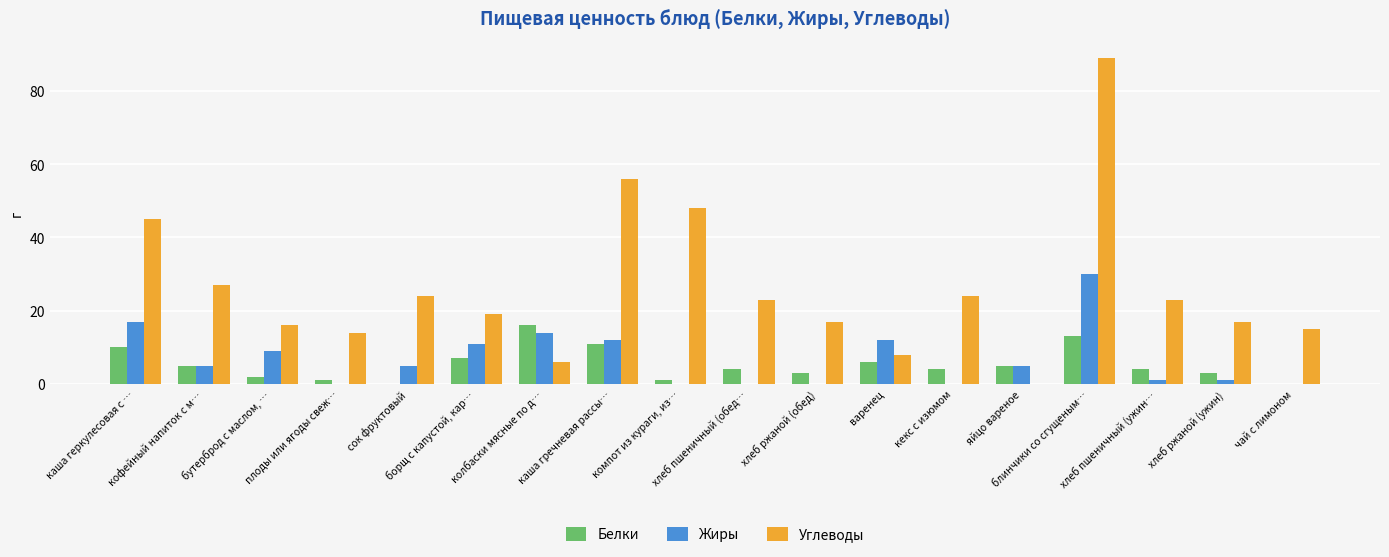

At which category is the sum across all series the highest?

блинчики со сгущеным…